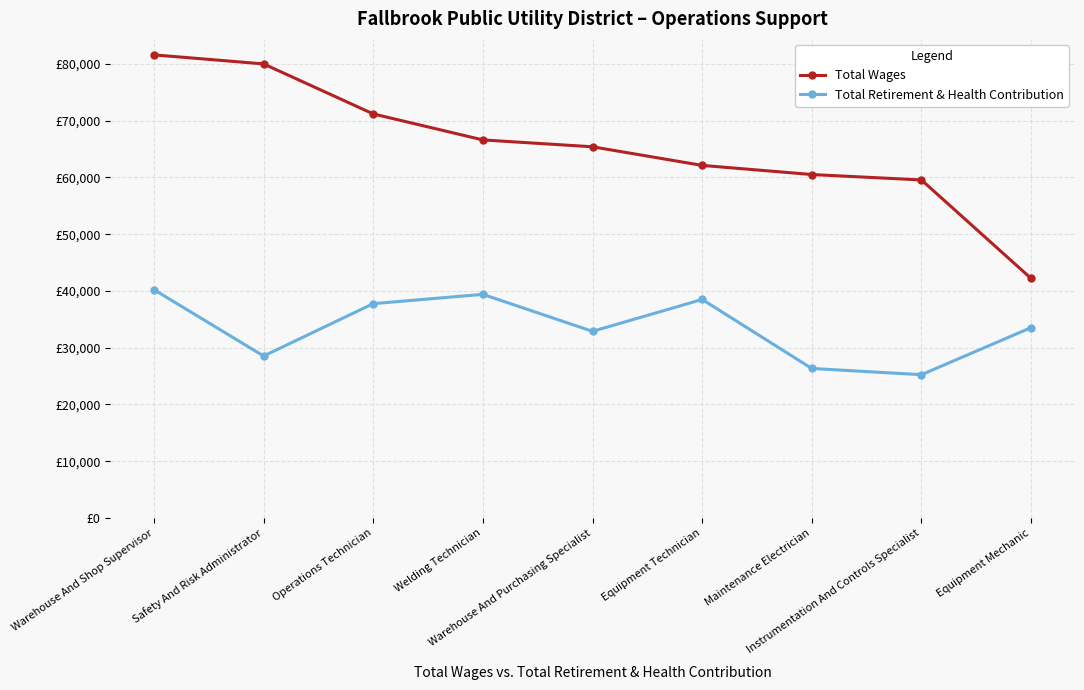

Is this an area chart (filled region under the line)?

No